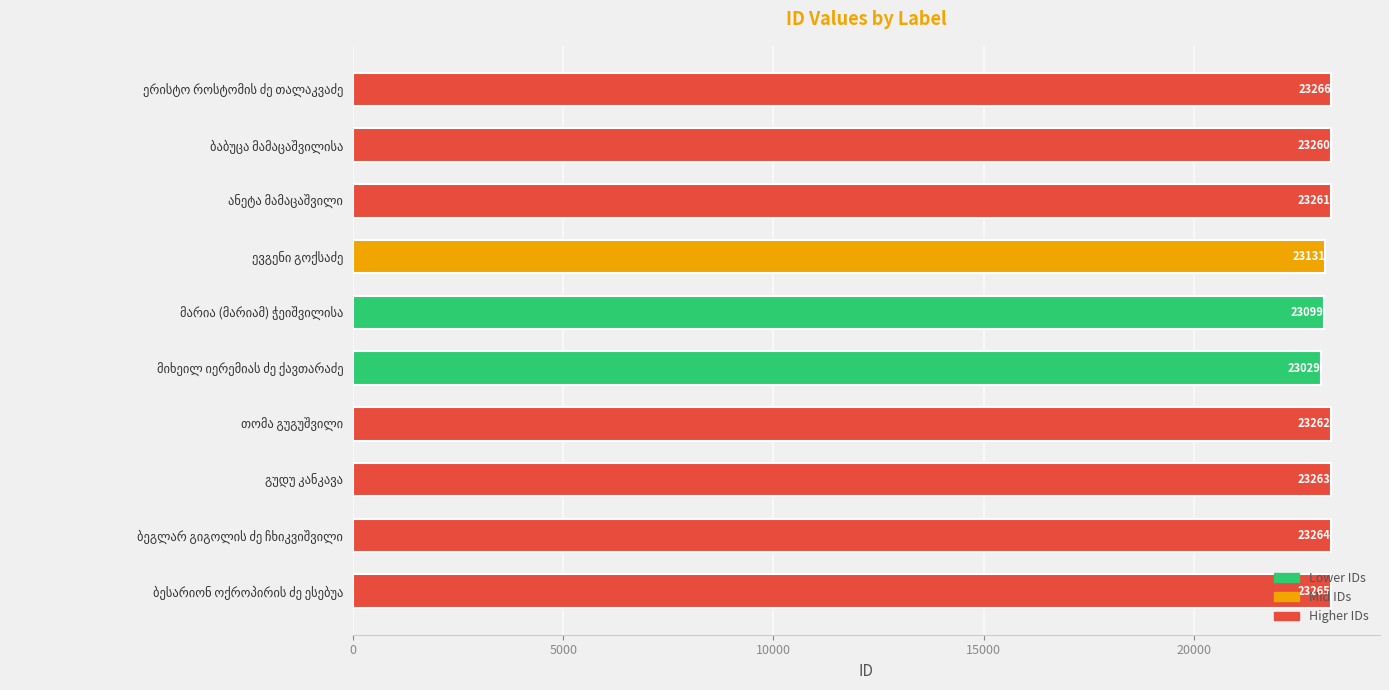

What is the sum of all values?

232100